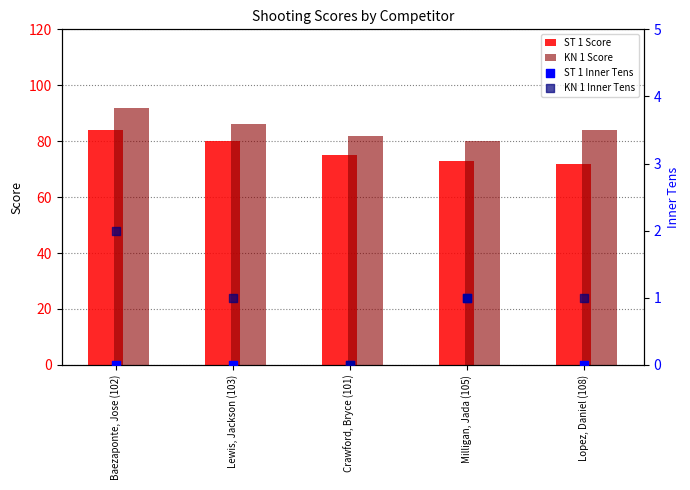

Which series reaches the maximum Y coordinate?

KN 1 Score